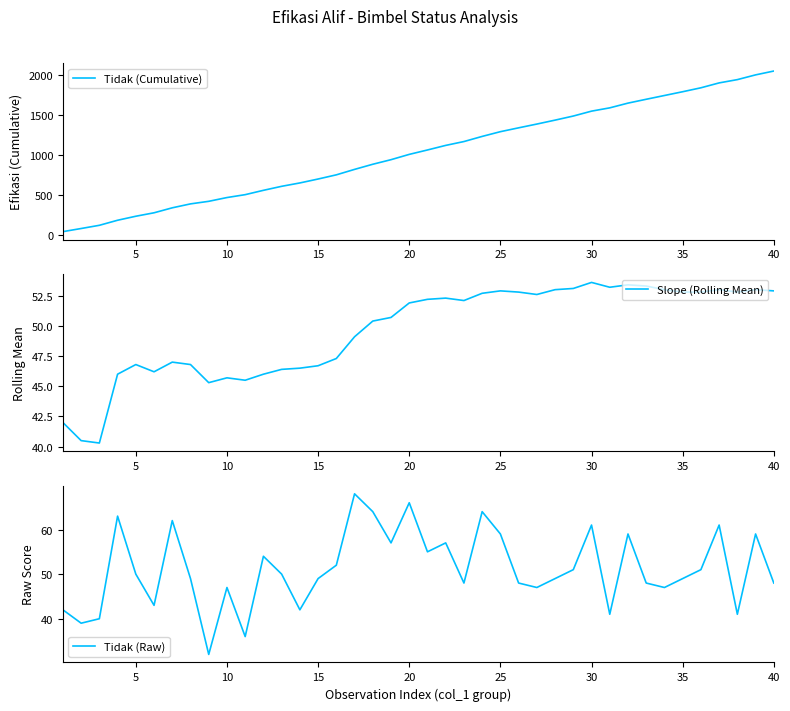

True or false: Slope (Rolling Mean) has more than 0 interior local peaks.

True